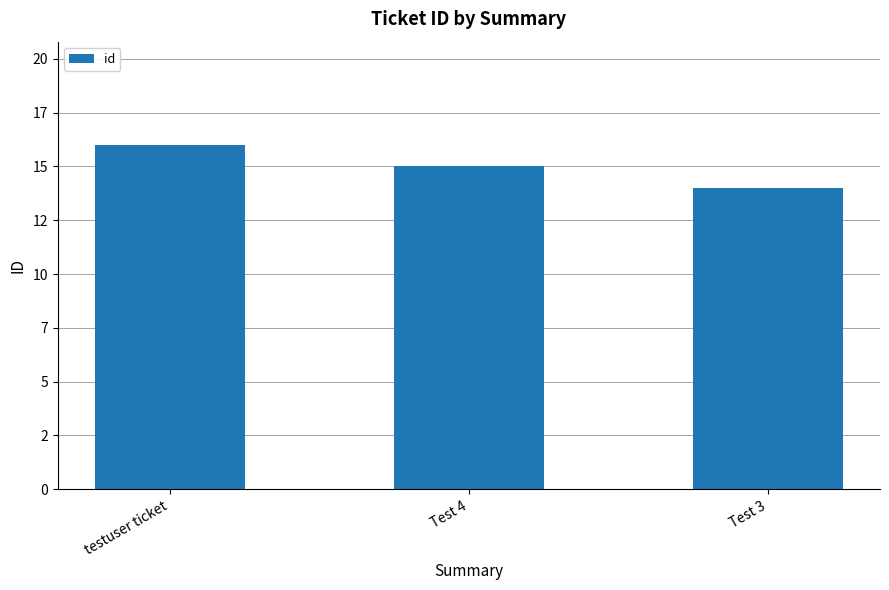

True or false: the data shows 14 at Test 3.

True